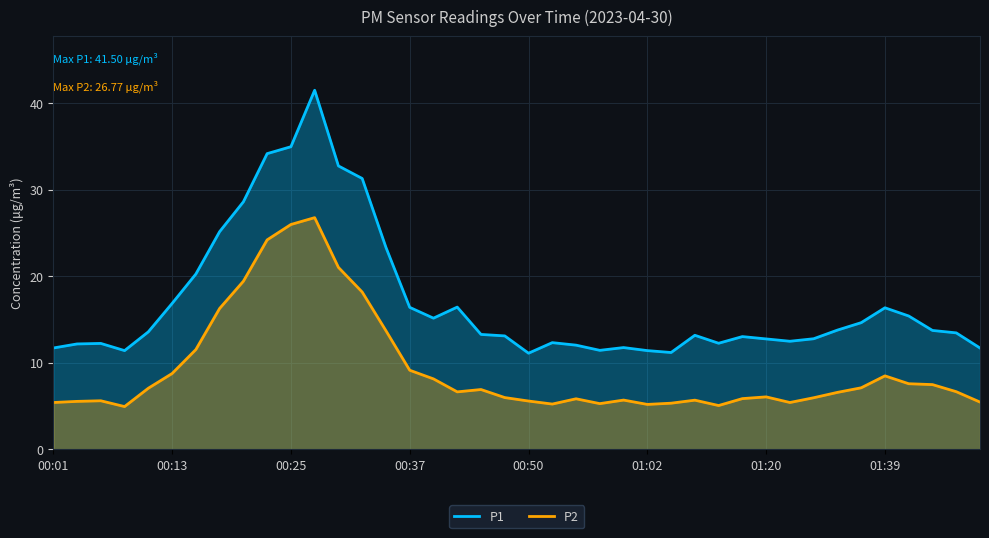

True or false: P2 has a value of 5.4 at 00:01.

True